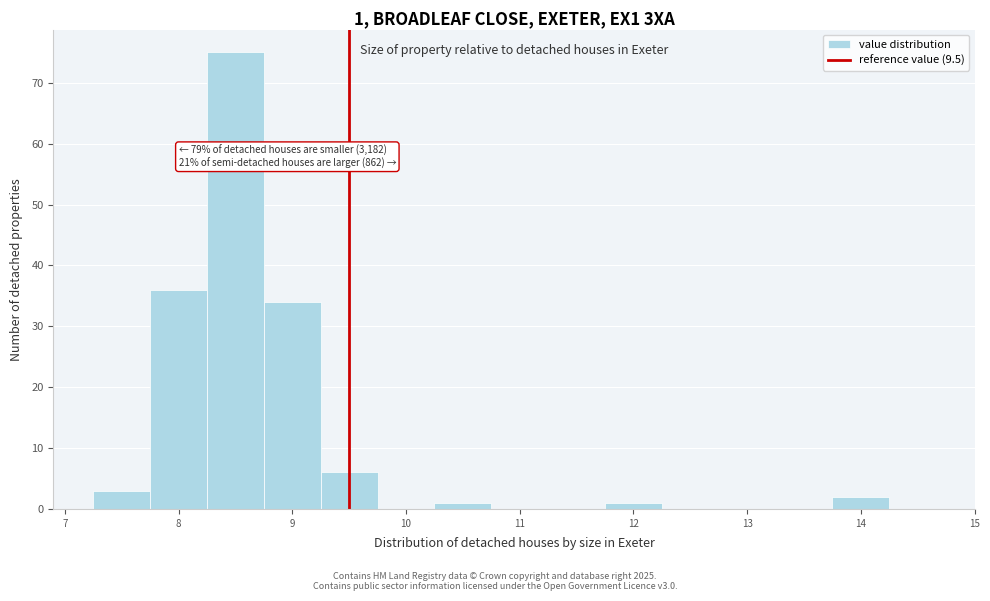

Which range on the x-axis has the tallest bar?

8.25 to 8.75